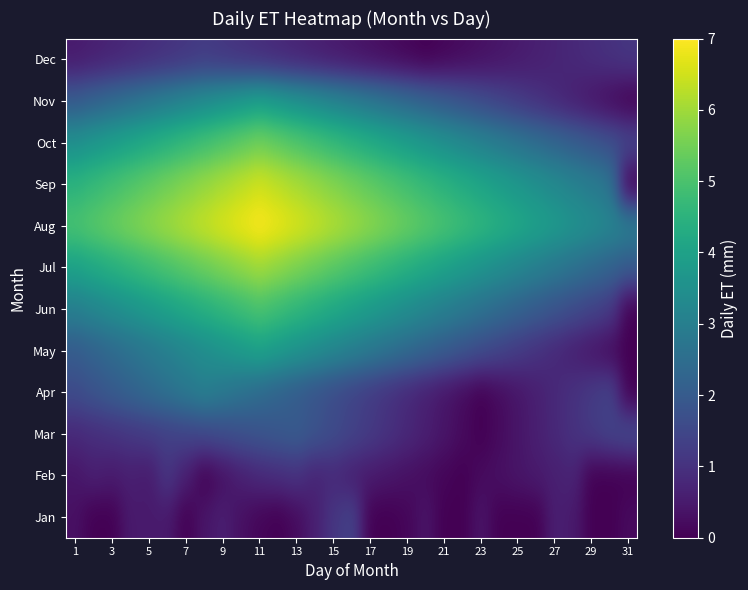

Reading right to left, what are all the values shown in this chart?

Jan: 0.2	0.0	0.0	0.5	0.6	0.0	0.0	0.0	0.4	0.0	0.0	0.4	0.1	0.0	0.0	1.4	1.1	0.6	0.2	0.0	0.1	0.3	0.6	0.4	0.0	0.5	0.5	0.5	0.0	0.0	0.3
Feb: 0.0	0.0	0.0	0.7	0.6	0.5	0.4	0.3	0.2	0.0	0.1	0.2	0.3	0.4	0.5	0.6	0.8	0.7	1.0	0.9	0.8	0.6	0.3	0.0	0.6	1.1	0.5	0.6	0.5	0.6	0.4
Mar: 1.6	1.4	1.2	1.0	0.8	0.6	0.4	0.2	0.0	0.2	0.4	0.6	0.8	1.0	1.2	1.4	1.6	1.8	2.0	1.9	1.8	1.7	1.6	1.5	1.4	1.3	1.2	1.1	1.0	0.9	0.8
Apr: 0.0	1.4	1.2	1.0	0.8	0.6	0.4	0.2	0.0	0.2	0.4	0.6	0.8	1.0	1.2	1.4	1.6	1.8	2.0	2.2	2.4	2.6	2.8	3.0	2.8	2.6	2.4	2.2	2.0	1.8	1.6
May: 0.0	0.2	0.4	0.6	0.8	1.0	1.2	1.4	1.6	1.8	2.0	2.2	2.4	2.6	2.8	3.0	3.2	3.4	3.6	3.8	4.0	3.8	3.6	3.4	3.2	3.0	2.8	2.6	2.4	2.2	2.0
Jun: 0.0	1.2	1.4	1.6	1.8	2.0	2.2	2.4	2.6	2.8	3.0	3.2	3.4	3.6	3.8	4.0	4.2	4.4	4.6	4.8	5.0	4.8	4.6	4.4	4.2	4.0	3.8	3.6	3.4	3.2	3.0
Jul: 2.0	2.2	2.4	2.6	2.8	3.0	3.2	3.4	3.6	3.8	4.0	4.2	4.4	4.6	4.8	5.0	5.2	5.4	5.6	5.8	6.0	5.8	5.6	5.4	5.2	5.0	4.8	4.6	4.4	4.2	4.0
Aug: 3.0	3.2	3.4	3.6	3.8	4.0	4.2	4.4	4.6	4.8	5.0	5.2	5.4	5.6	5.8	6.0	6.2	6.4	6.6	6.8	7.0	6.8	6.6	6.4	6.2	6.0	5.8	5.6	5.4	5.2	5.0
Sep: 0.0	2.7	2.9	3.1	3.3	3.5	3.7	3.9	4.1	4.3	4.5	4.7	4.9	5.1	5.3	5.5	5.7	5.9	6.1	6.3	6.5	6.3	6.1	5.9	5.7	5.5	5.3	5.1	4.9	4.7	4.5
Oct: 1.5	1.7	1.9	2.1	2.3	2.5	2.7	2.9	3.1	3.3	3.5	3.7	3.9	4.1	4.3	4.5	4.7	4.9	5.1	5.3	5.5	5.3	5.1	4.9	4.7	4.5	4.3	4.1	3.9	3.7	3.5
Nov: 0.0	0.2	0.4	0.6	0.8	1.0	1.2	1.4	1.6	1.8	2.0	2.2	2.4	2.6	2.8	3.0	3.2	3.4	3.6	3.8	4.0	3.8	3.6	3.4	3.2	3.0	2.8	2.6	2.4	2.2	2.0
Dec: 1.1	1.0	0.9	0.8	0.7	0.6	0.5	0.4	0.3	0.2	0.1	0.0	0.1	0.2	0.3	0.4	0.5	0.6	0.7	0.8	0.9	1.0	1.1	1.2	1.1	1.0	0.9	0.8	0.7	0.6	0.5